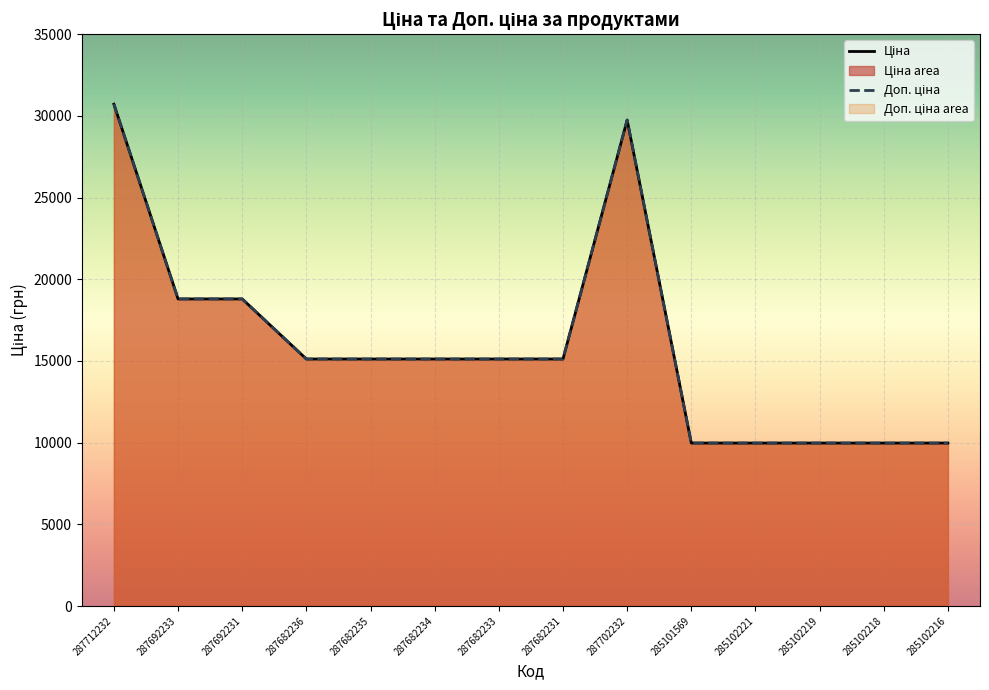

What is the value of the Доп. ціна point at the 13th from the left?

9975.0